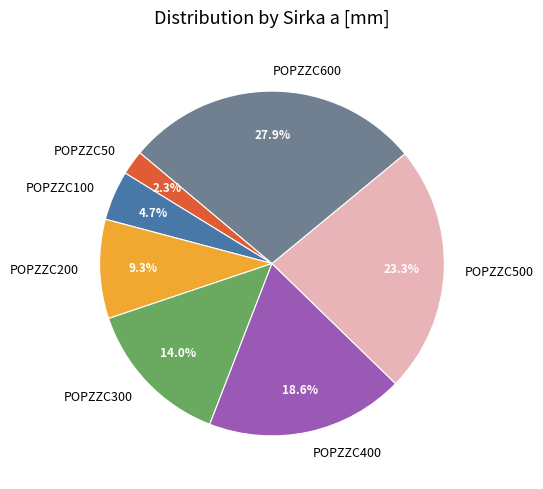

To the nearest percent, what percentage of the pie is POPZZC50?

2%